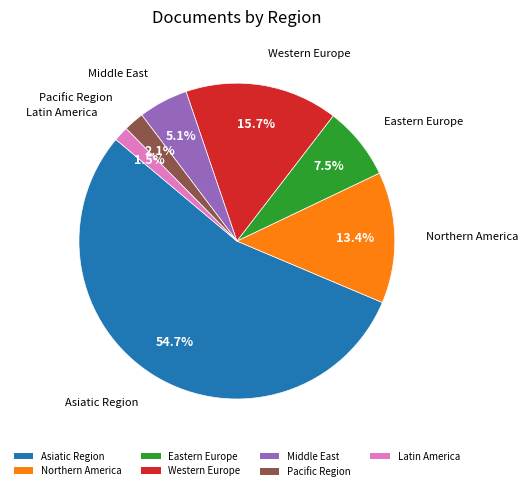

Is there a majority slice in this chart?

Yes